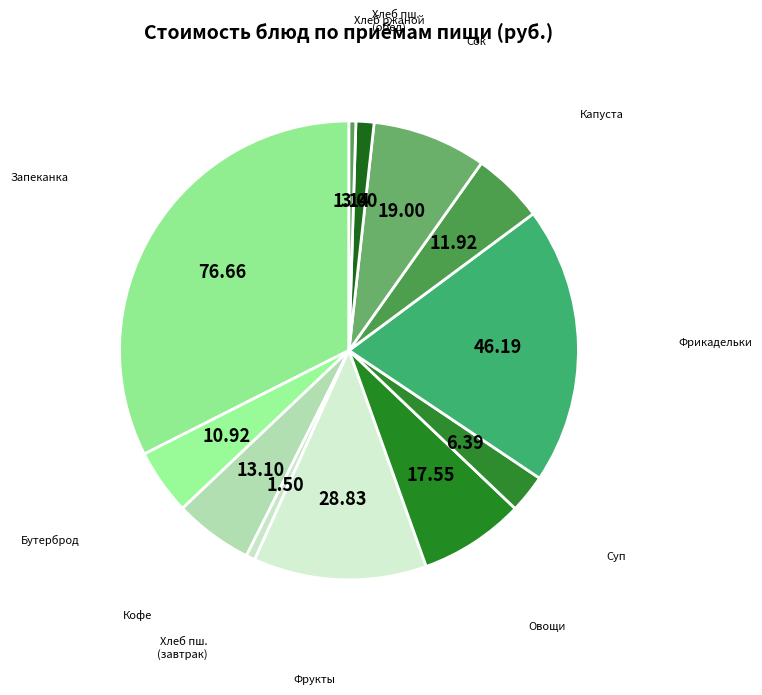

Count the number of slices in the pie.

12